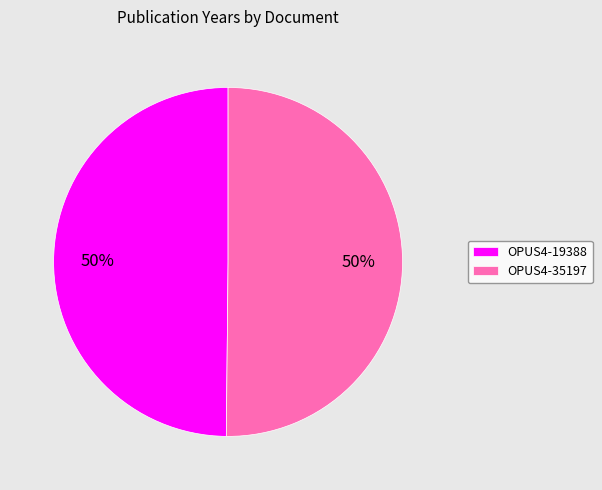

How many segments does this pie chart have?

2